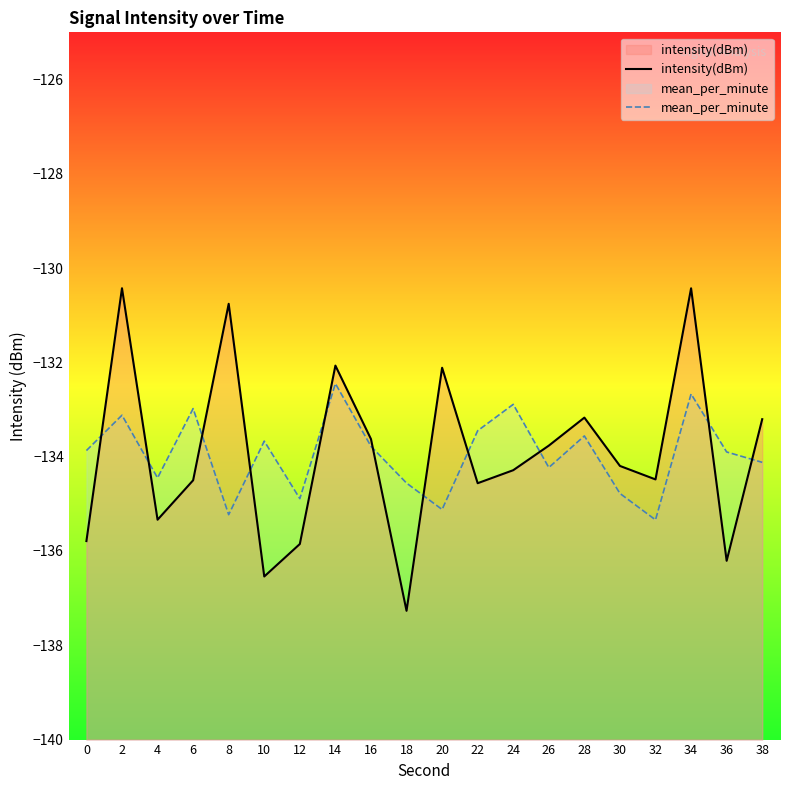

How many data points in intensity(dBm) are less than -134?

11